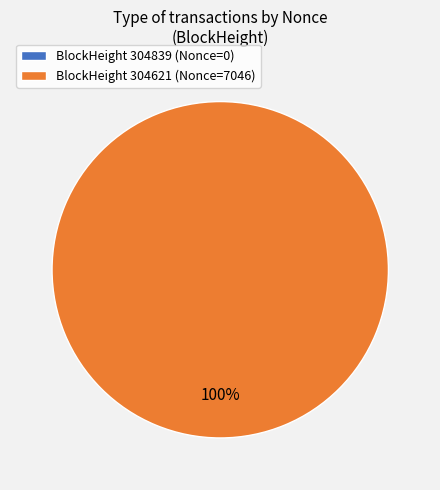

The 304621 slice represents 100% of the pie. True or false?

True